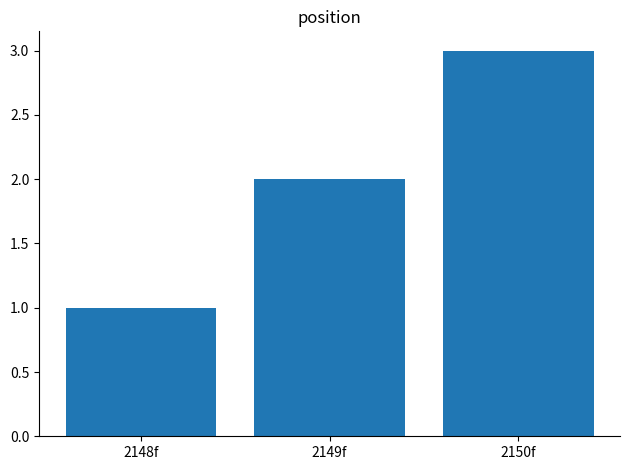

What is the change in value from 2148f to 2149f?

+1